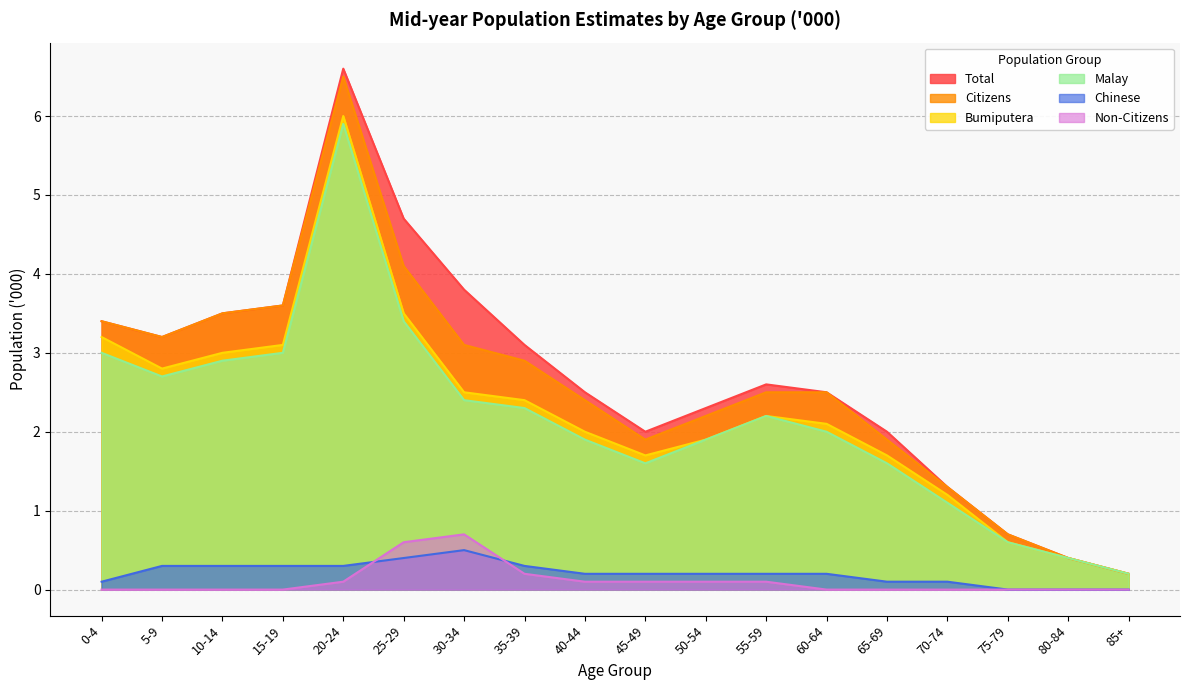

What is the value of the Total point at the 3rd from the left?

3.5